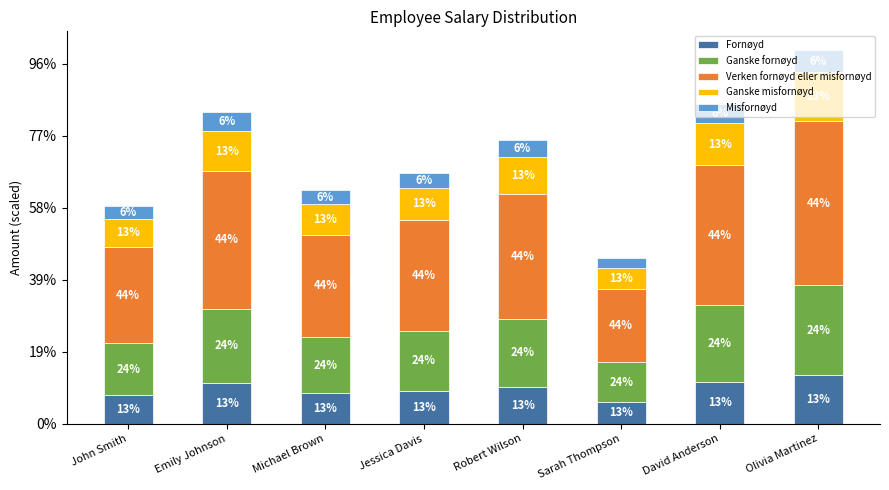

Are the bars horizontal?

No